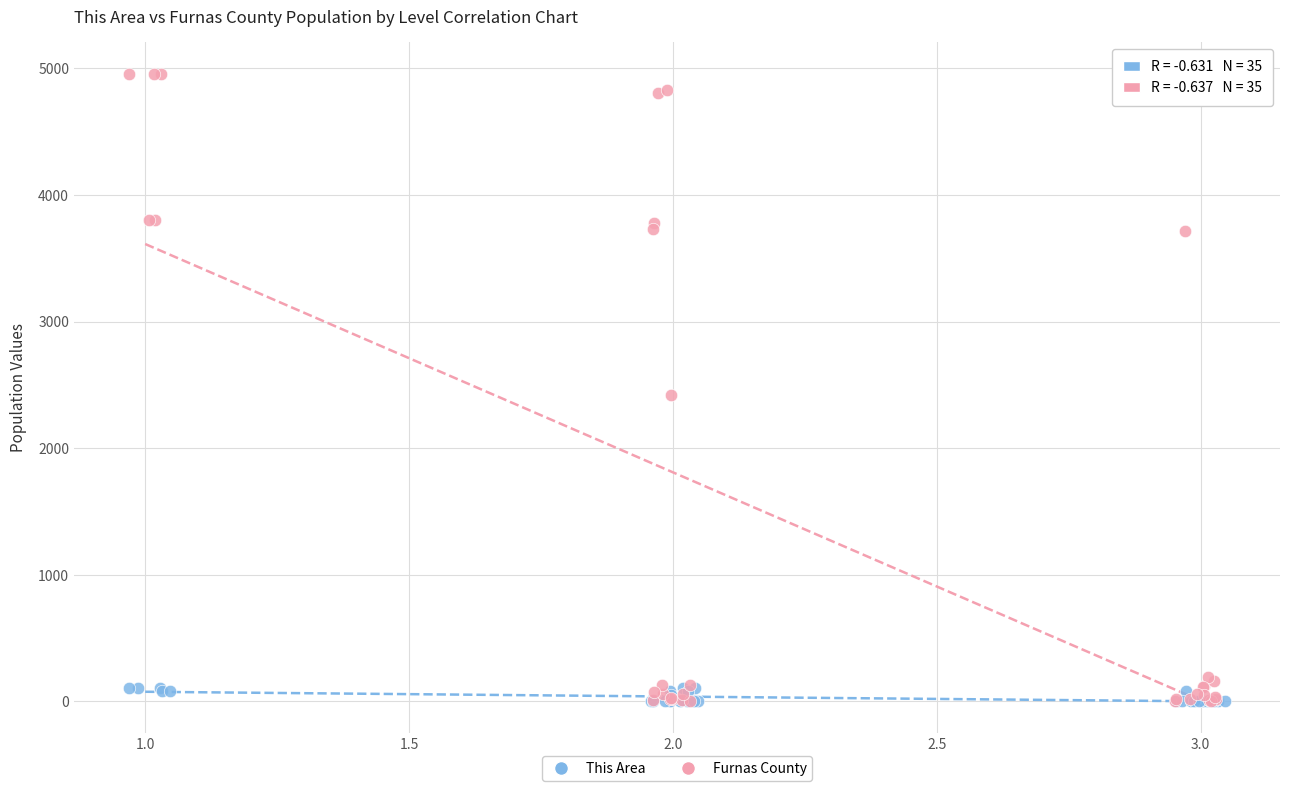

Which series has the widest spread of Y values?

Furnas County